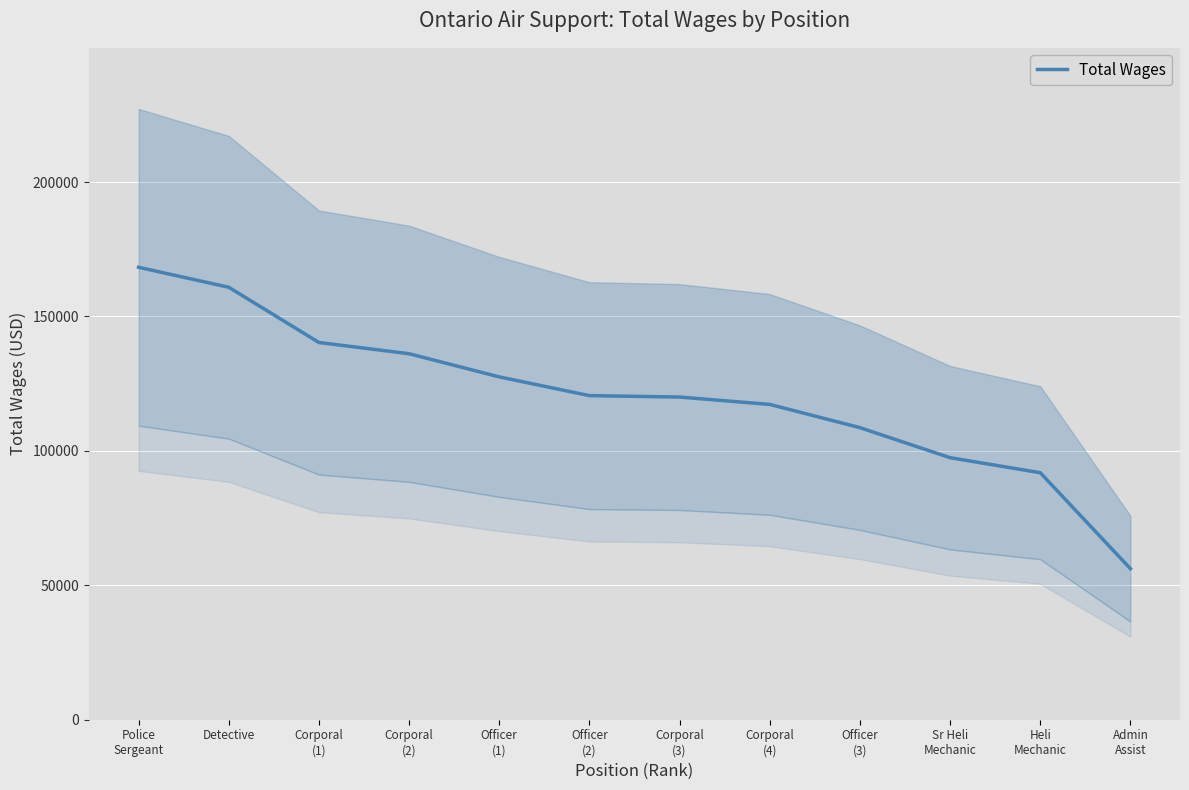

Reading left to right, list all the values displayed in this chart.

168298	160866	140319	136135	127524	120551	120027	117288	108639	97469	91883	56188